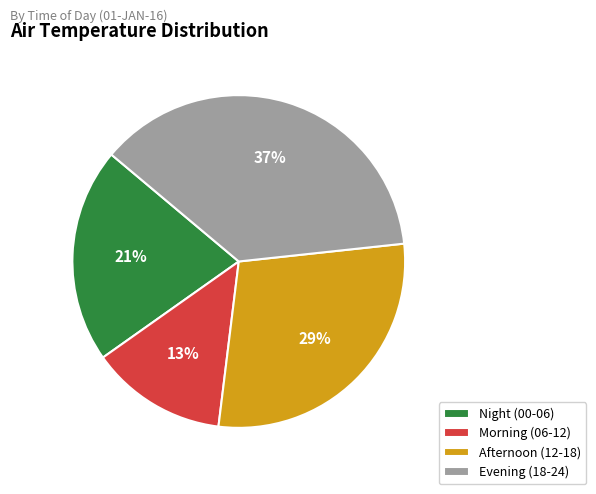

Which slice is the smallest?

Morning (06-12)